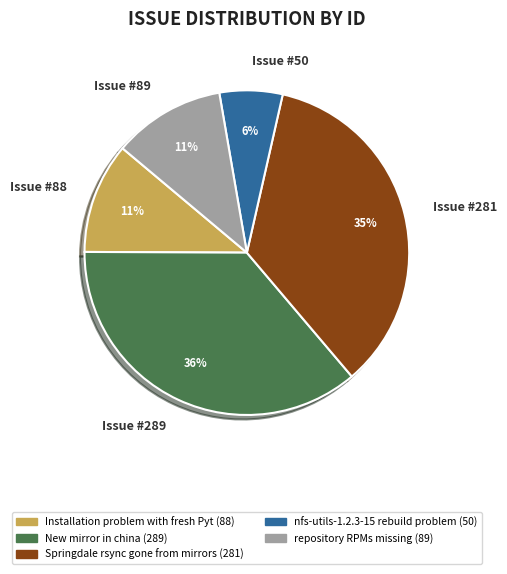

Which slice is the smallest?

Issue #50